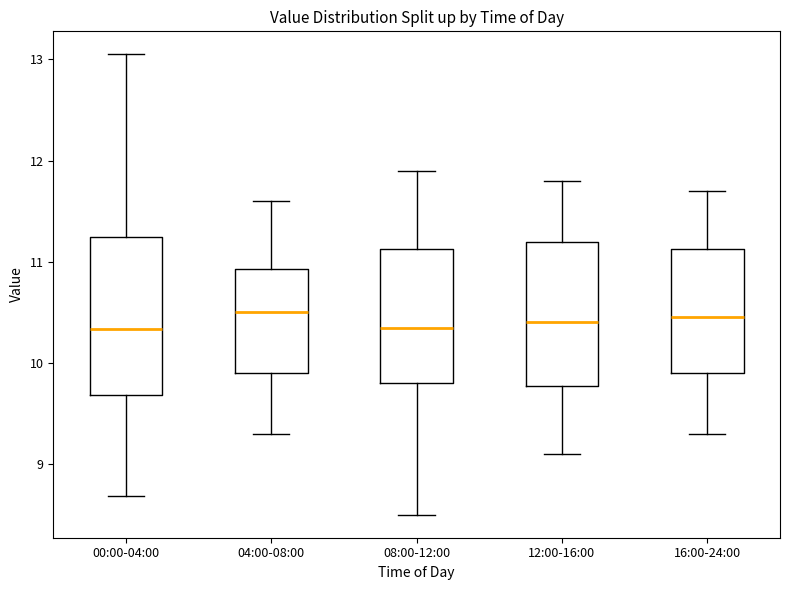

Where is the lower edge of the box for 08:00-12:00 on the y-axis? The values are not printed on the chart, so give them approximately, as read against the axis.

9.8